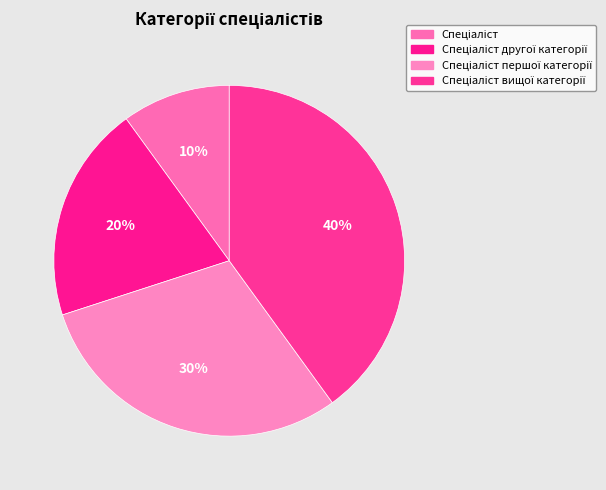

How many segments does this pie chart have?

4